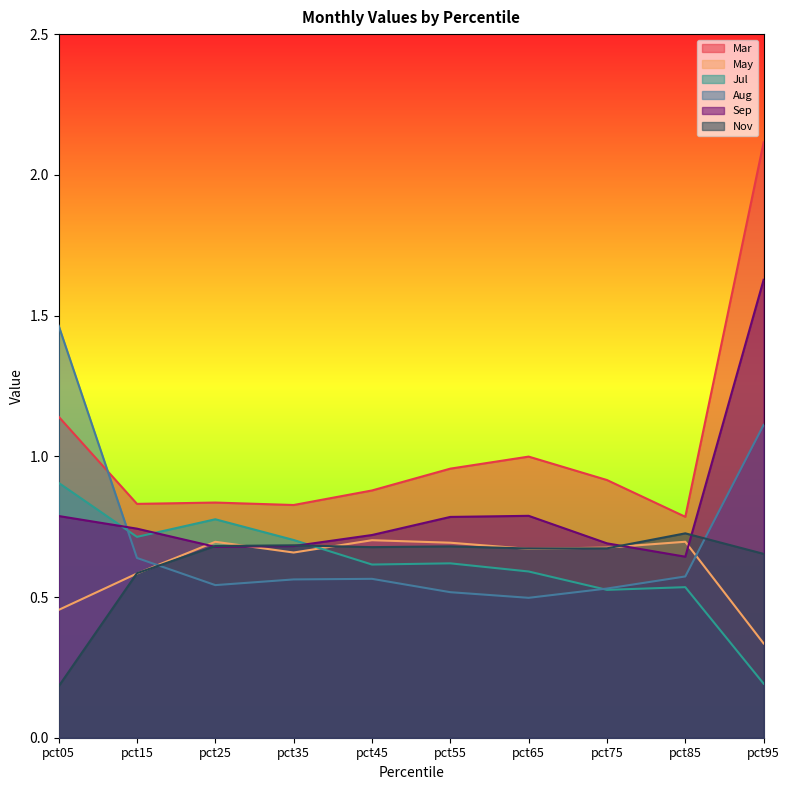

Is the value of May at pct35 greater than the value of Nov at pct15?

Yes